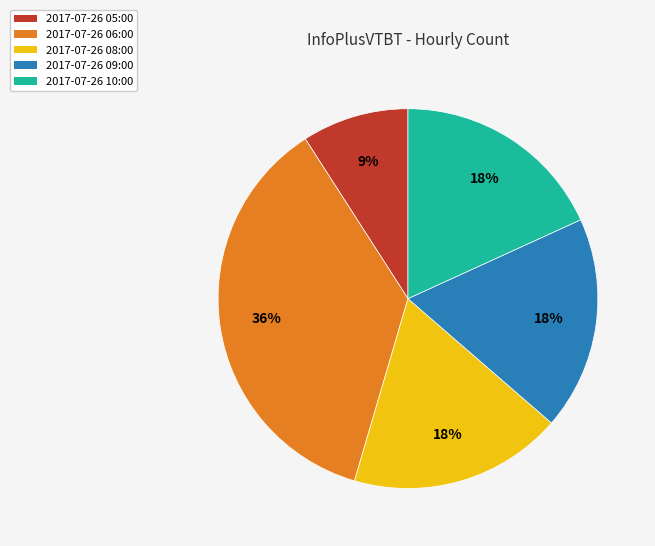

To the nearest percent, what is the average slice percentage?

20%